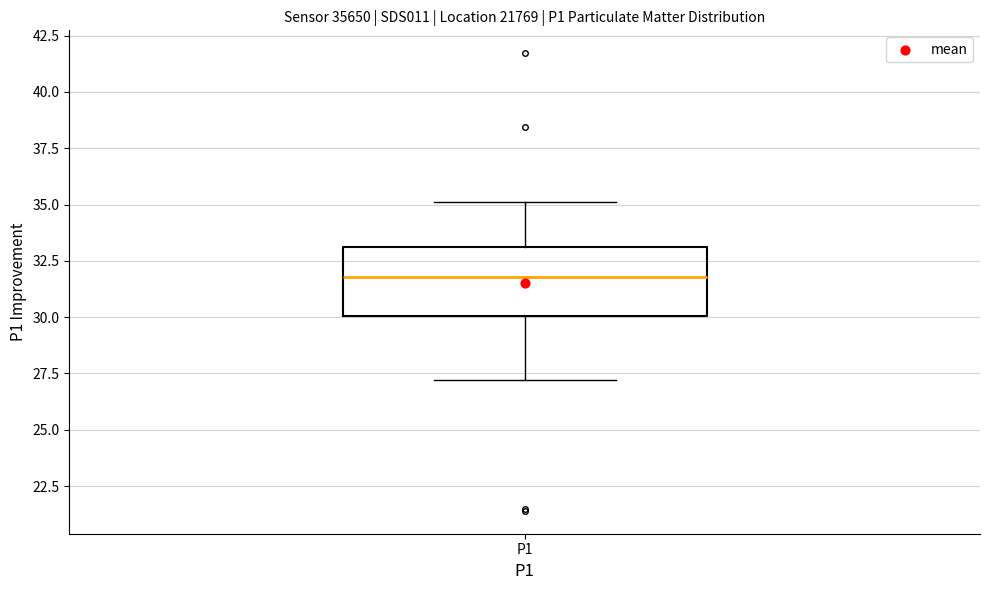

Transcribe this box plot: give where the median line is, the range the box spans, and where the two whiskers end, as read against the y-axis. The values are not printed on the chart, so give them approximately, as read against the axis.

median 32, box 30 to 33, whiskers 27 to 35